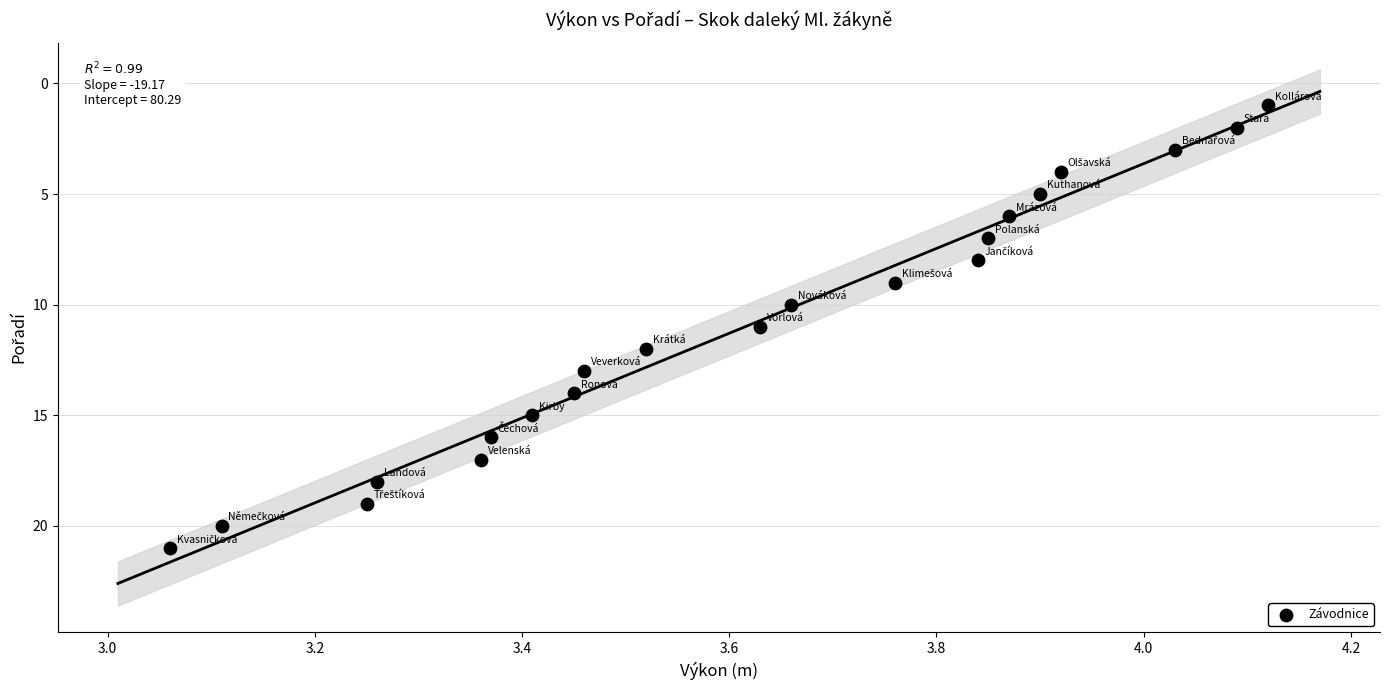

What is the range of Y values (max minus min)?

20